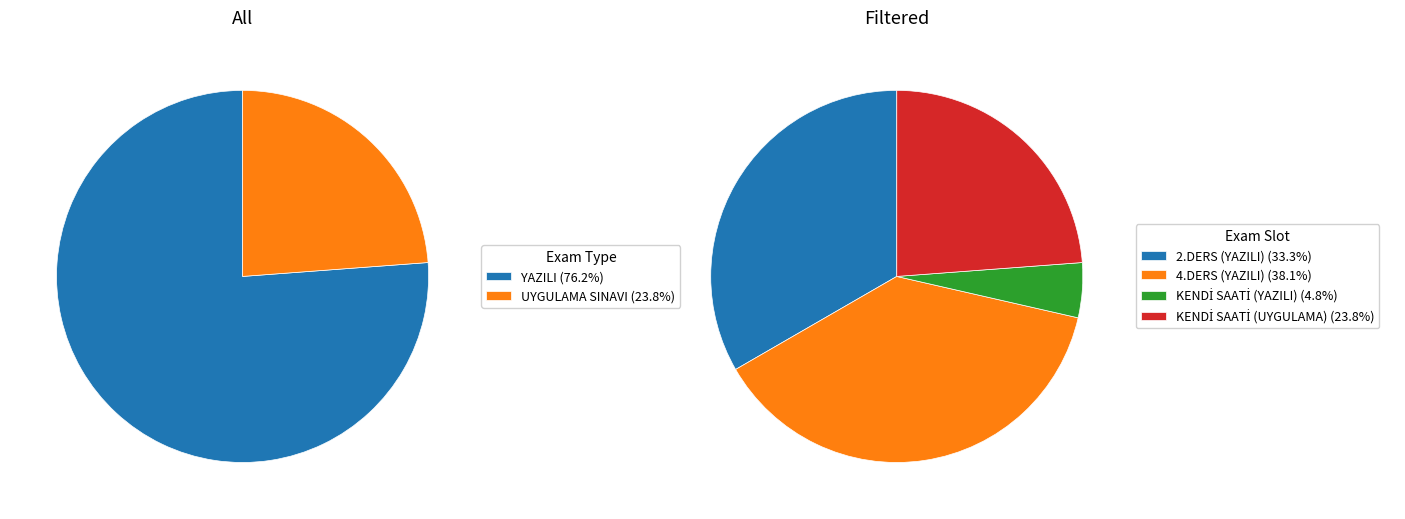

To the nearest percent, what is the difference between the largest and smallest slice percentages?

33%